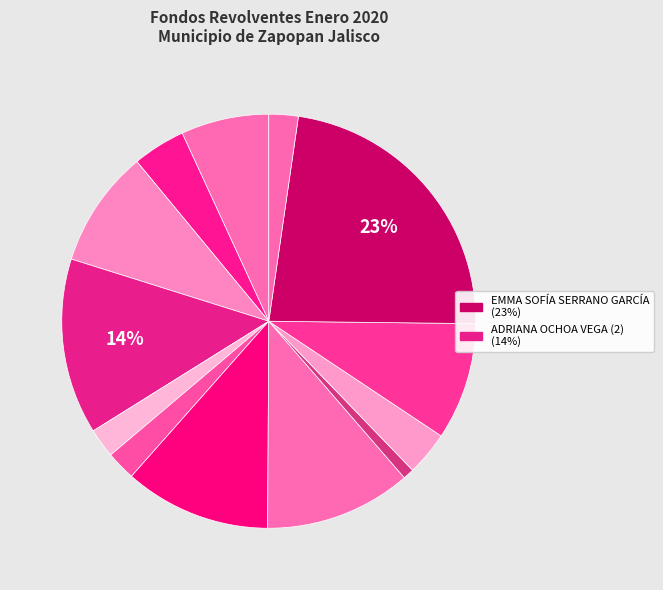

What is the largest slice in the pie chart?

EMMA SOFÍA
SERRANO GARCÍA